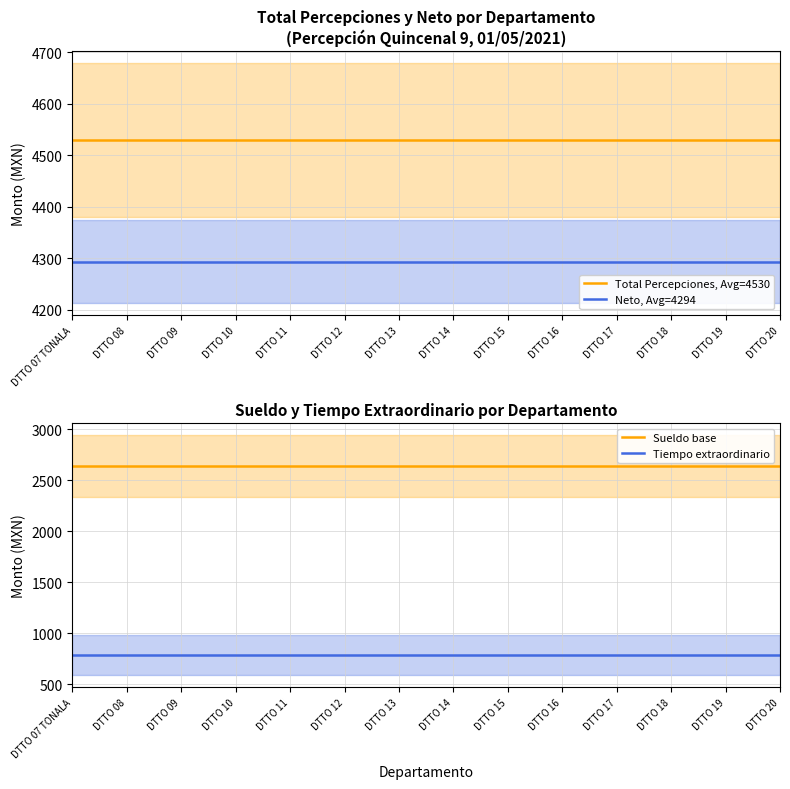

What position from the left is DTTO 12?

6